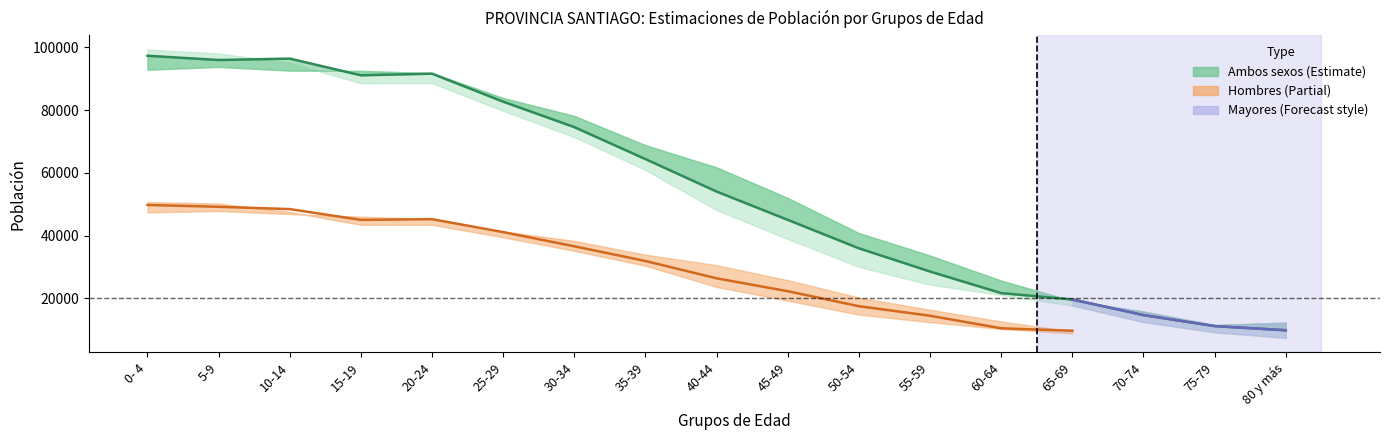

What is the average value of the Hombres (2000) series?

25262